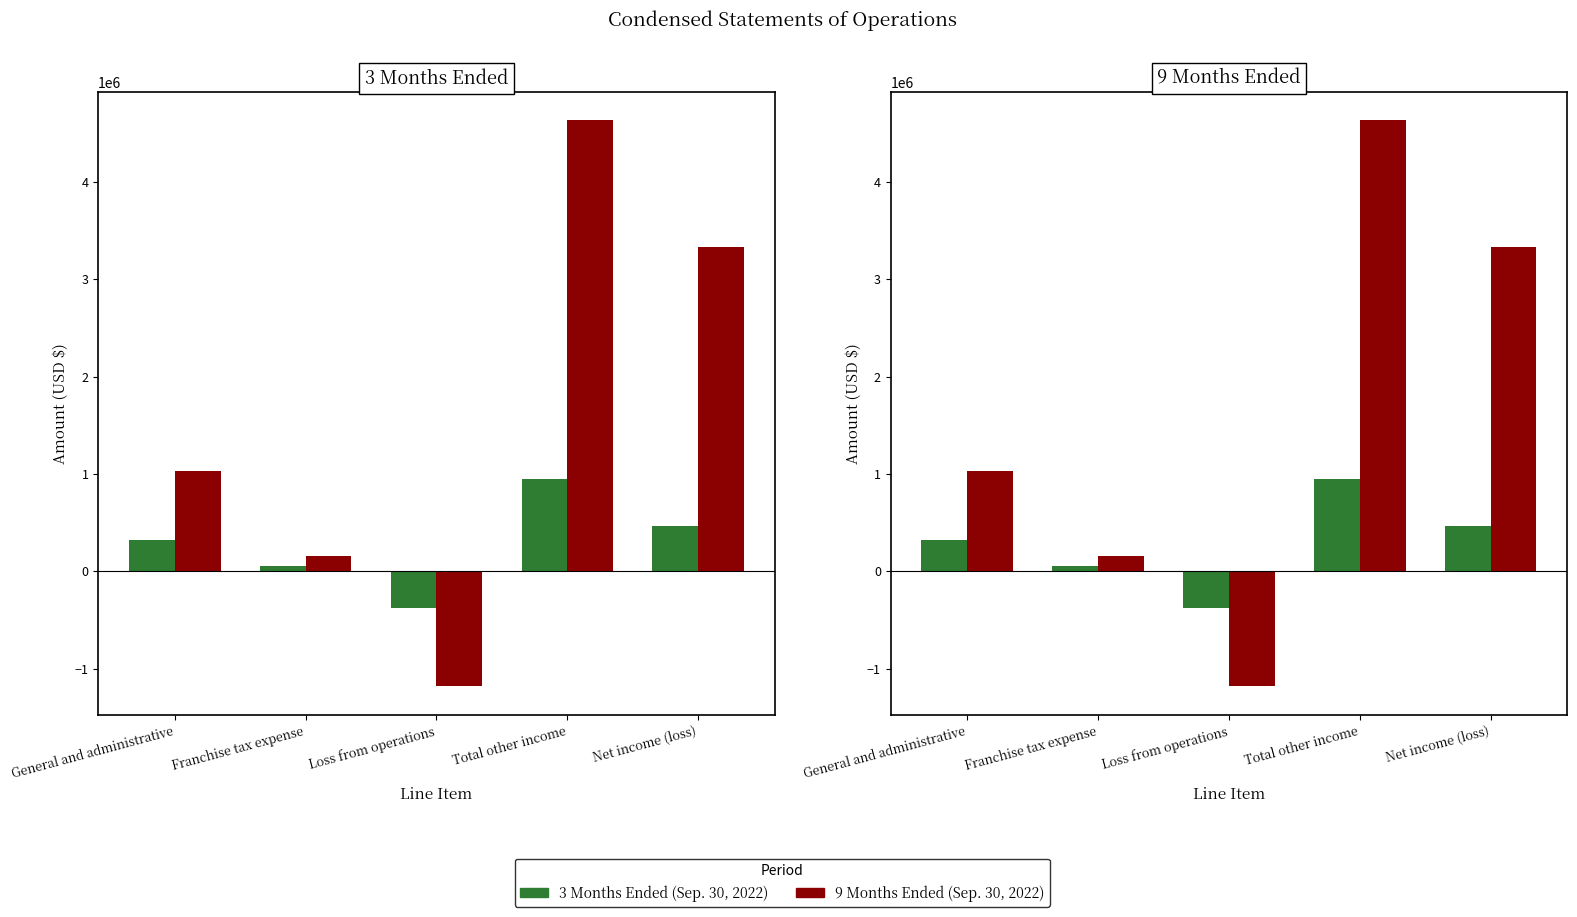

The value of 3 Months Ended (Sep. 30, 2022) at Loss from operations is -187625. True or false?

False